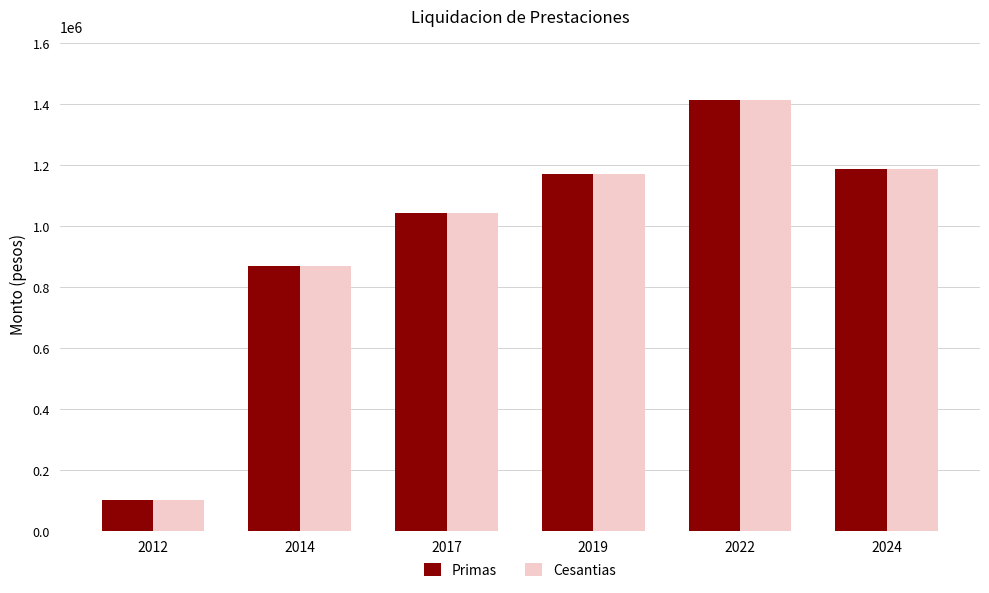

The value of Cesantias at 2014 is 1542518. True or false?

False